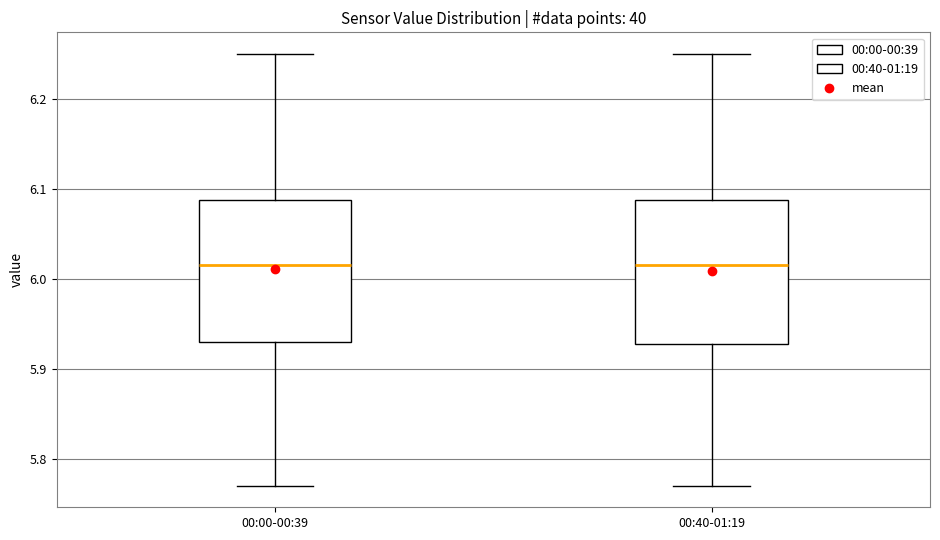

Reading left to right, transcribe this box plot: for each box, give where its median line is, the range the box spans, and where its two whiskers end, as read against the y-axis. The values are not printed on the chart, so give them approximately, as read against the axis.

00:00-00:39: median 6.02, box 5.93 to 6.09, whiskers 5.77 to 6.25
00:40-01:19: median 6.02, box 5.93 to 6.09, whiskers 5.77 to 6.25